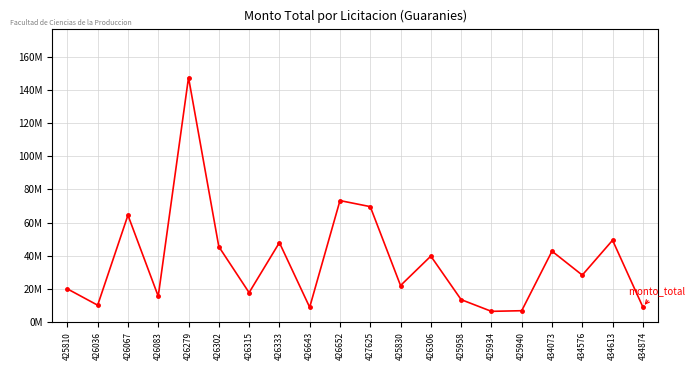

Which category has the lowest value across all series?

425934